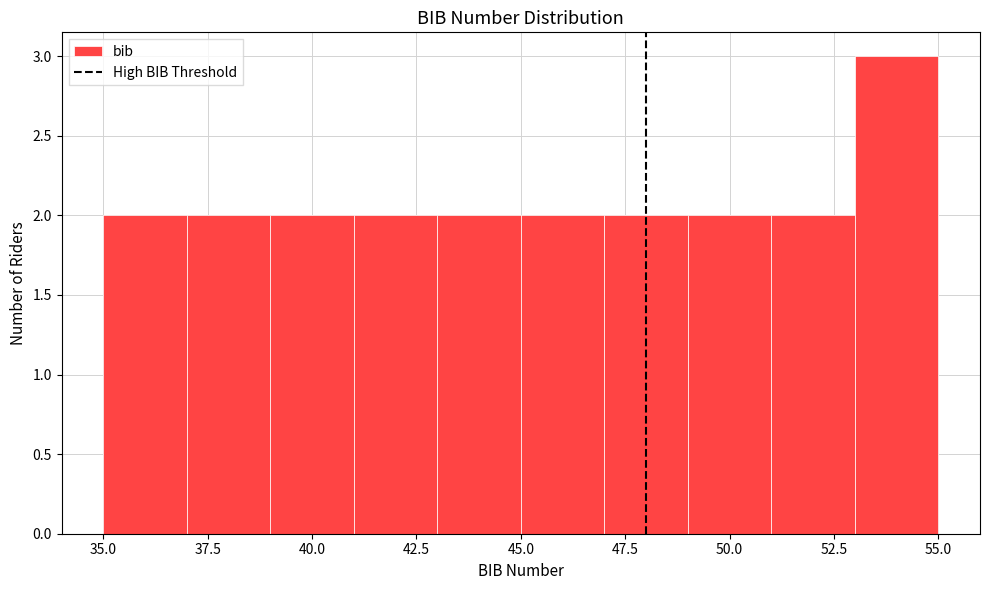

How tall is the bar that spans 53 to 55 on the x-axis? The values are not printed on the chart, so give them approximately, as read against the axis.

3